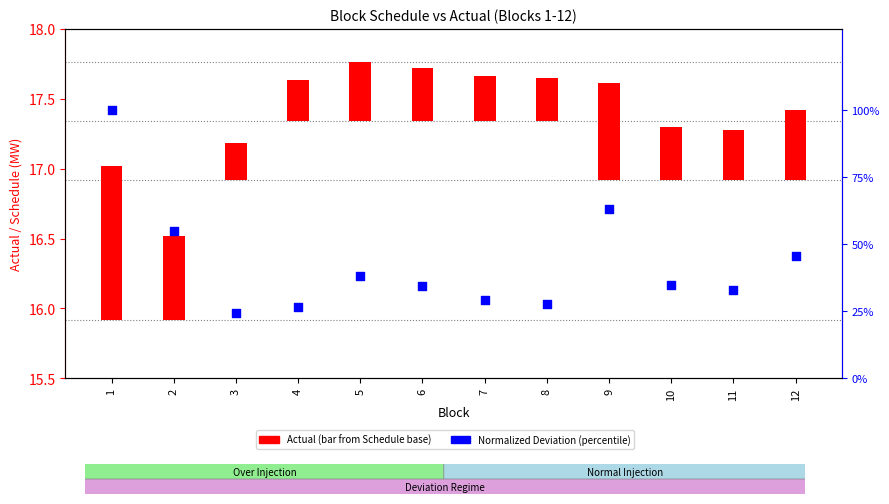

What is the change in value from 2 to 8?

-0.3